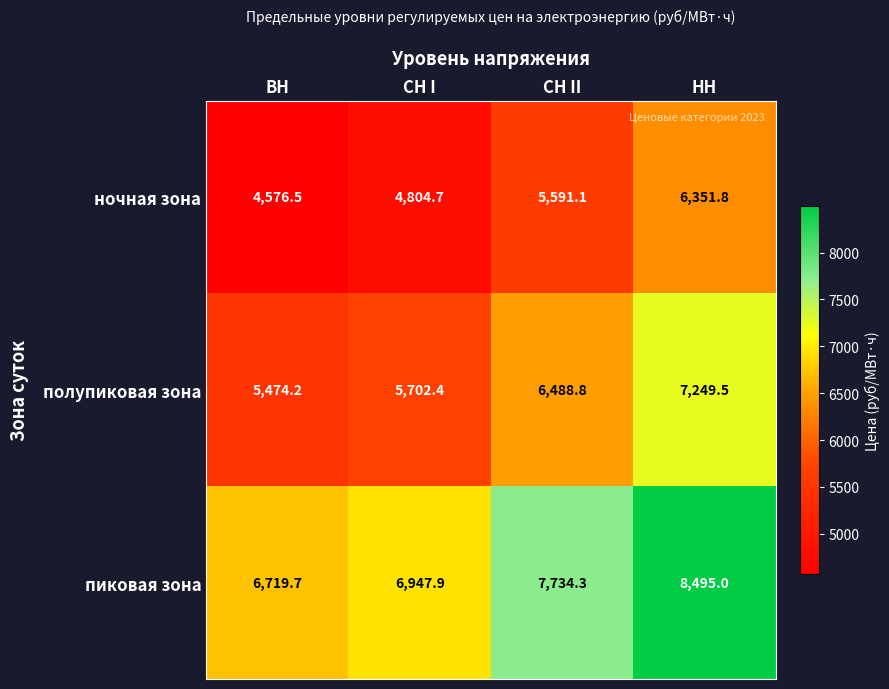

List the series in order of their peak value, highest first.

пиковая зона, полупиковая зона, ночная зона